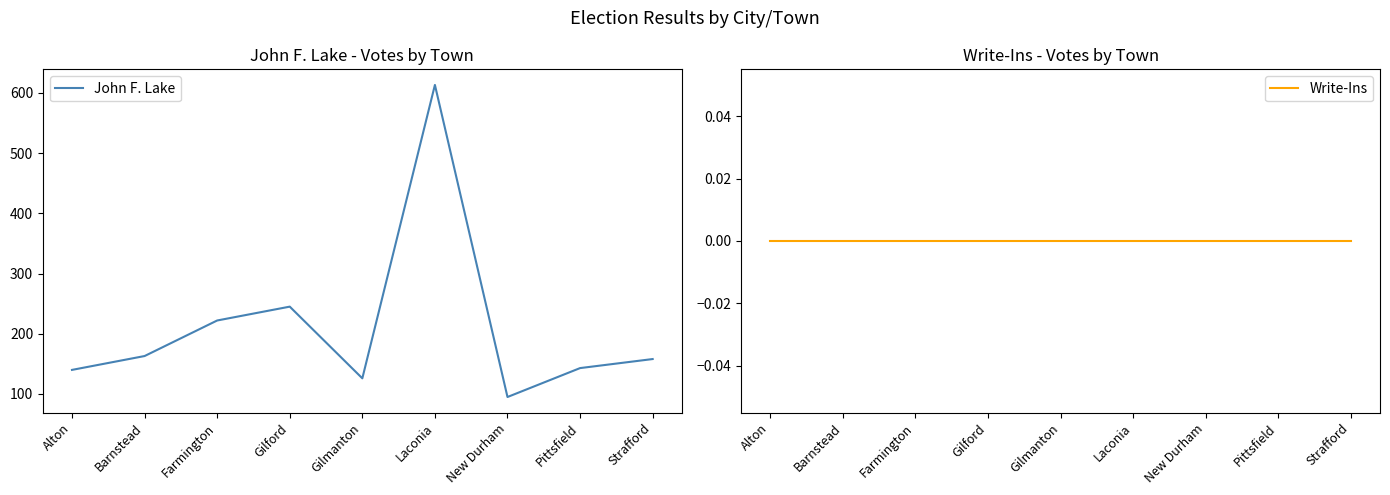

The value of Write-Ins at Farmington is 0. True or false?

True